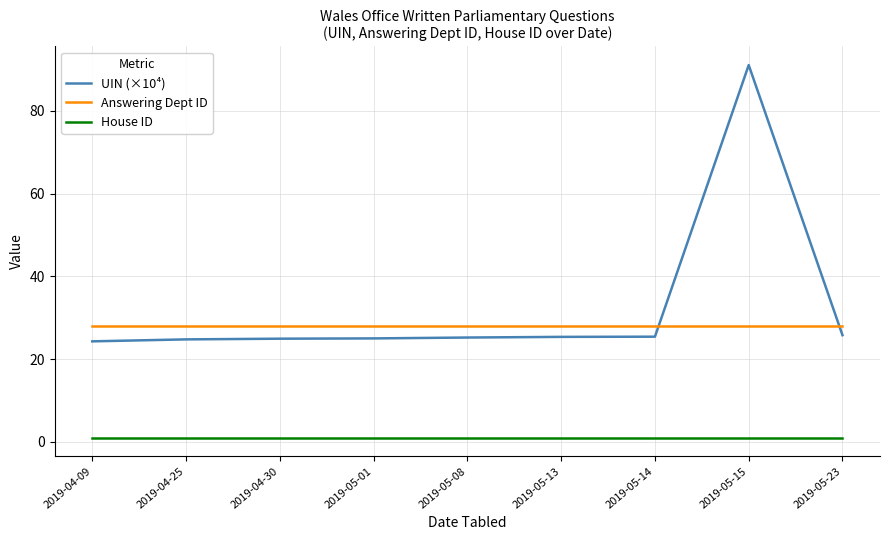

Rank the series by their maximum value, from highest to lowest.

UIN (×10⁴), Answering Dept ID, House ID